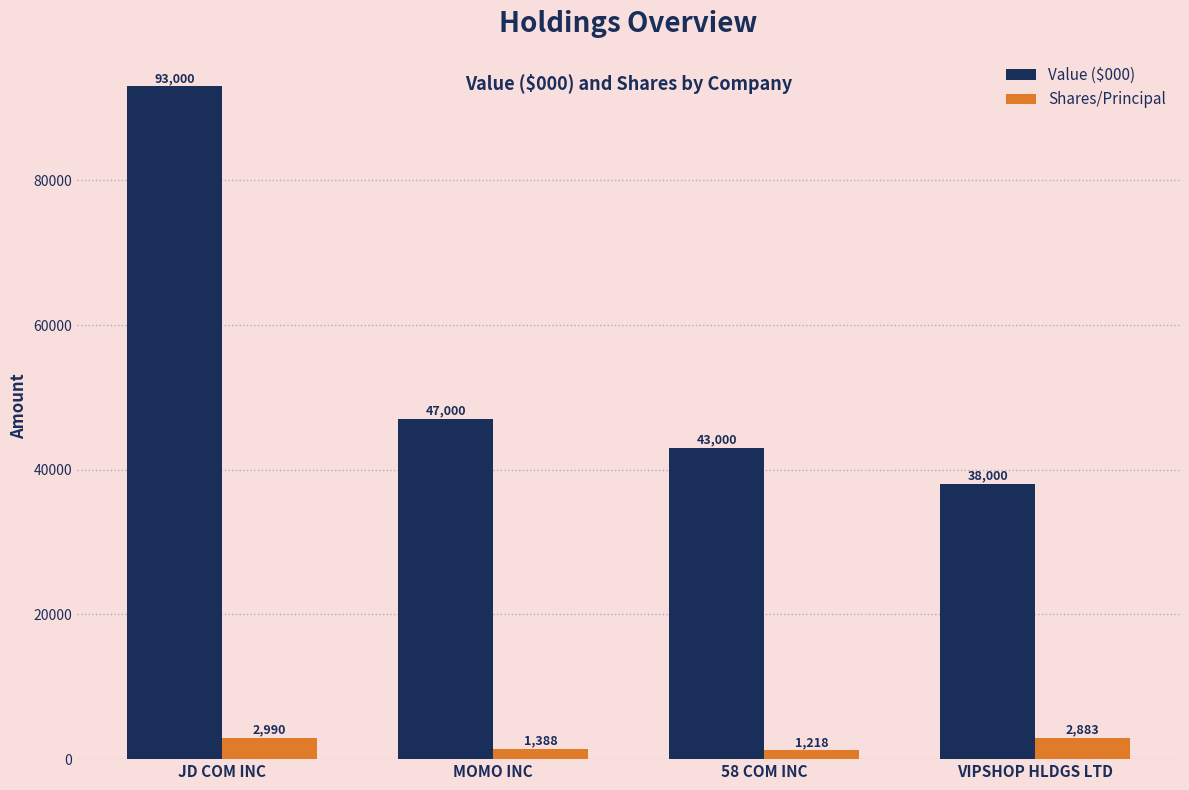

Reading left to right, transcribe all the data shown in this chart.

Value ($000): 93000	47000	43000	38000
Shares/Principal: 2990	1388	1218	2883